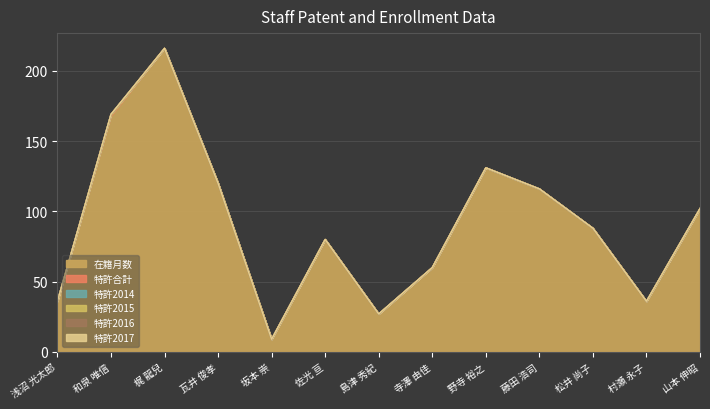

At which category is the sum across all series the highest?

梶 龍兒